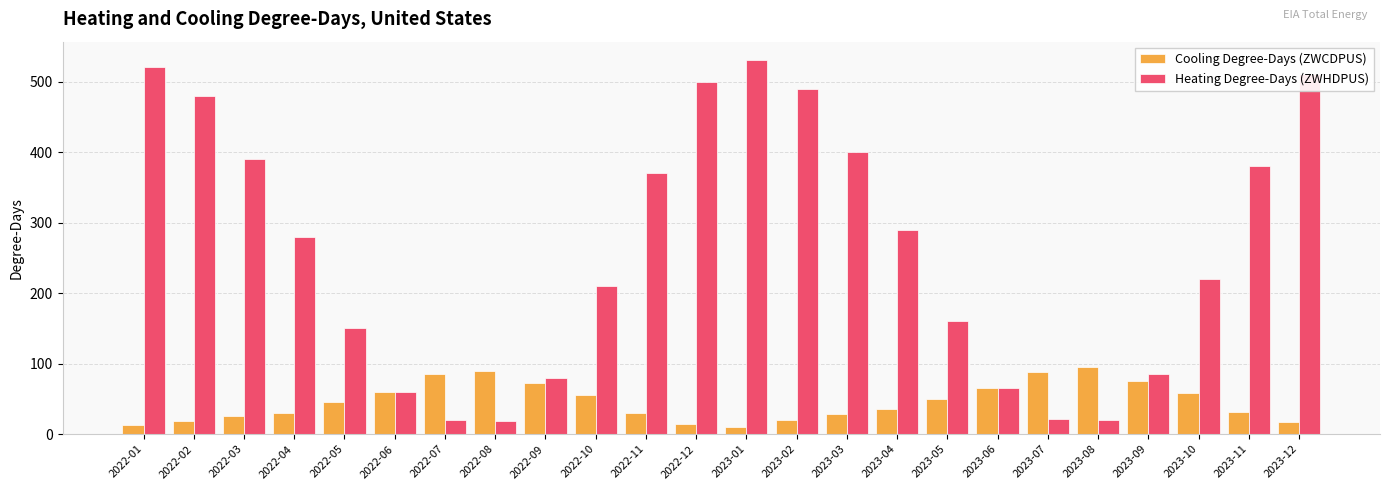

Which category has the highest value in the Cooling Degree-Days (ZWCDPUS) series?

2023-08